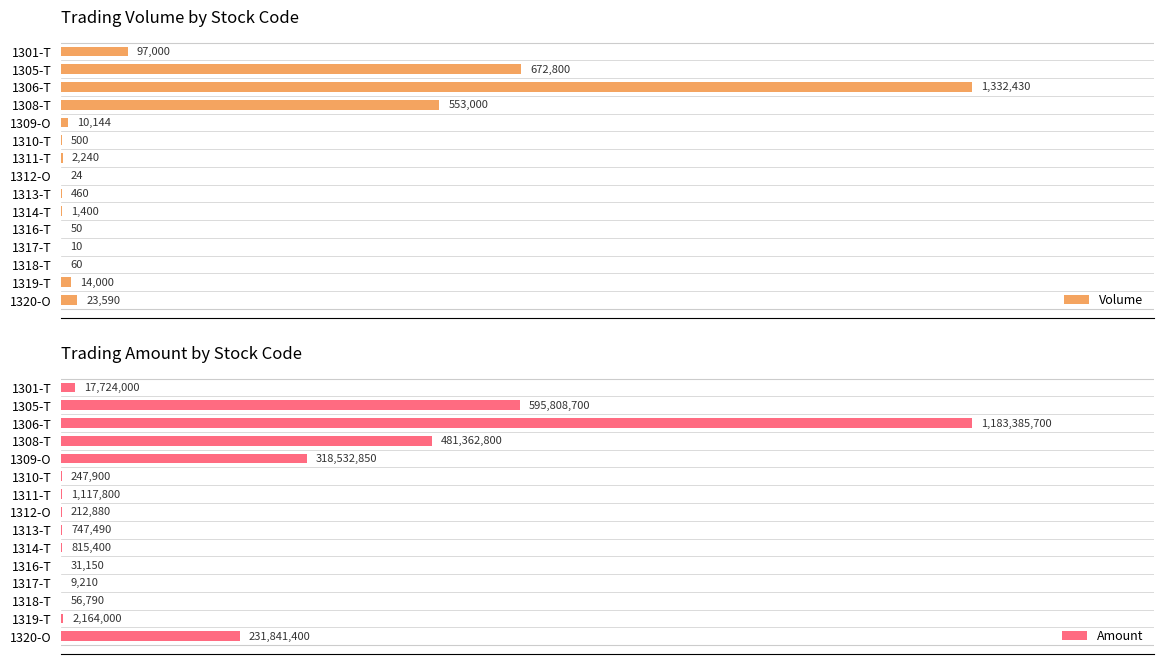

Which series has the largest total across all categories?

Amount